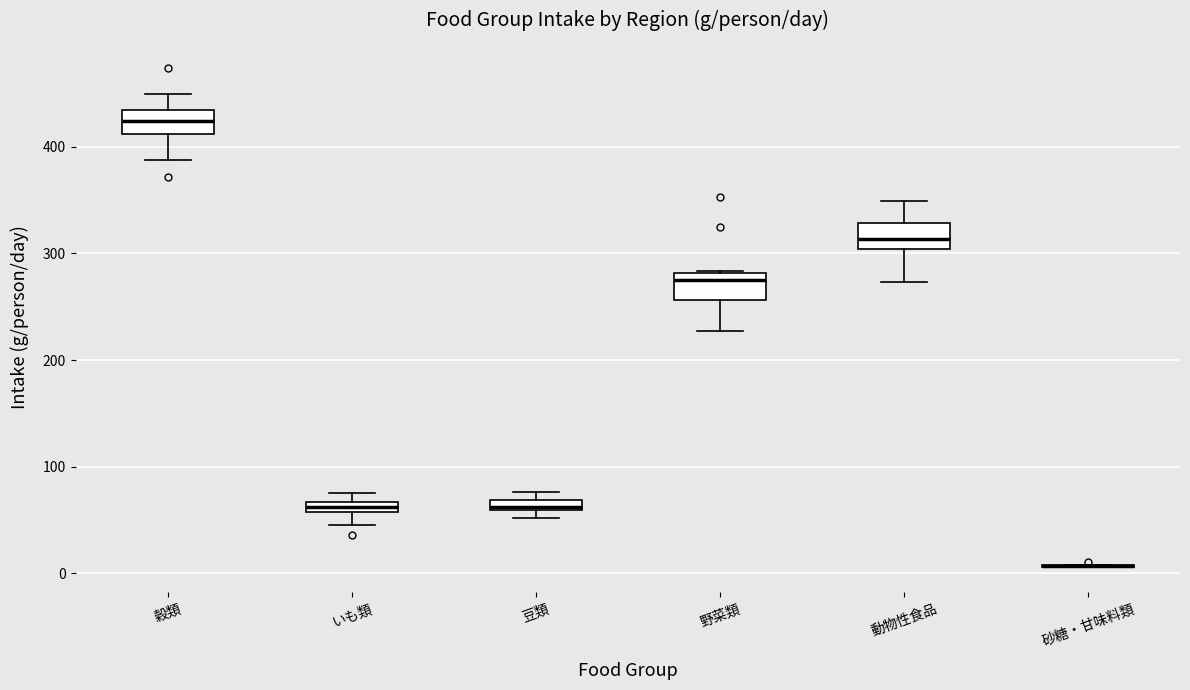

Where is the lower edge of the box for 穀類 on the y-axis? The values are not printed on the chart, so give them approximately, as read against the axis.

410